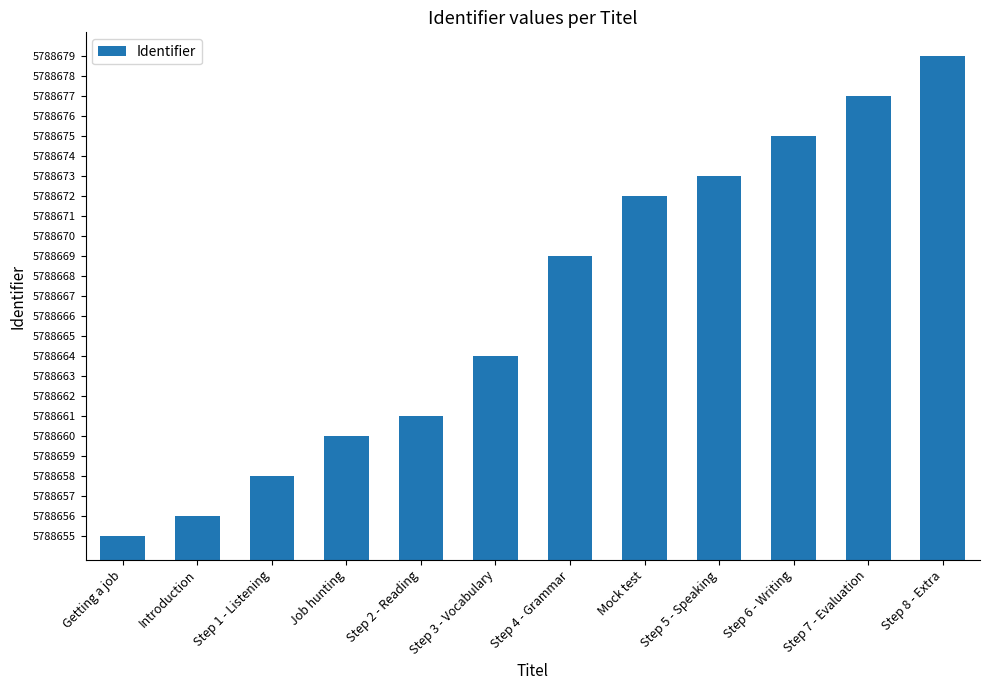

What is the sum of the values at Step 3 - Vocabulary and Step 7 - Evaluation?

11577341